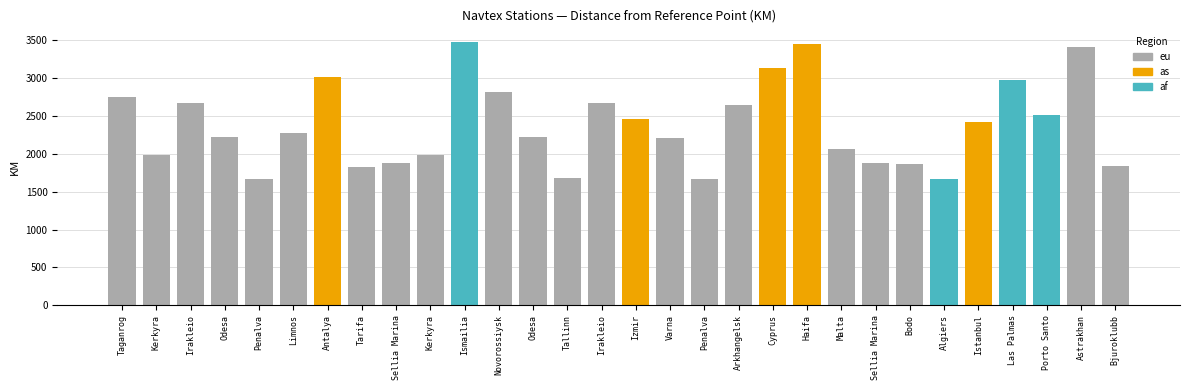

At which label does the data first exceed 2268?

Taganrog